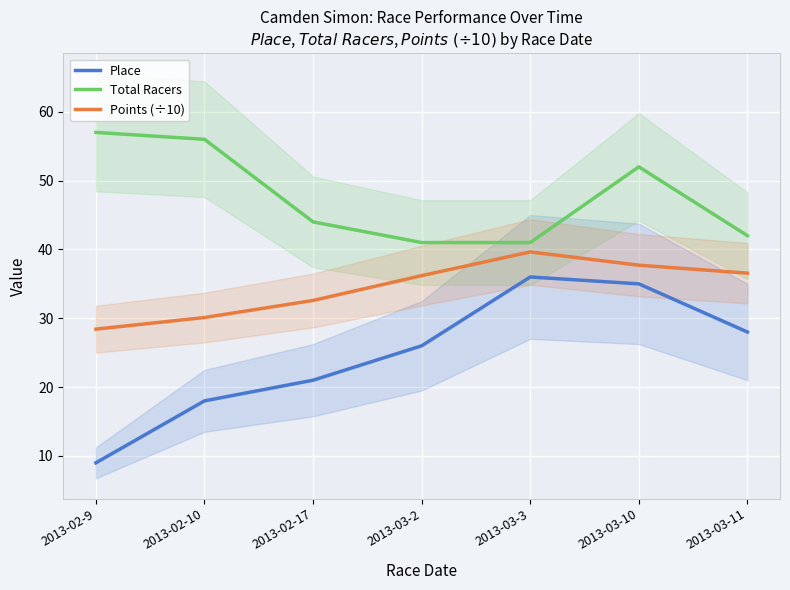

Reading right to left, transcribe all the data shown in this chart.

Place: 2013-03-11=28.0	2013-03-10=35.0	2013-03-3=36.0	2013-03-2=26.0	2013-02-17=21.0	2013-02-10=18.0	2013-02-9=9.0
Total Racers: 2013-03-11=42.0	2013-03-10=52.0	2013-03-3=41.0	2013-03-2=41.0	2013-02-17=44.0	2013-02-10=56.0	2013-02-9=57.0
Points (÷10): 2013-03-11=36.6	2013-03-10=37.7	2013-03-3=39.6	2013-03-2=36.2	2013-02-17=32.6	2013-02-10=30.1	2013-02-9=28.4